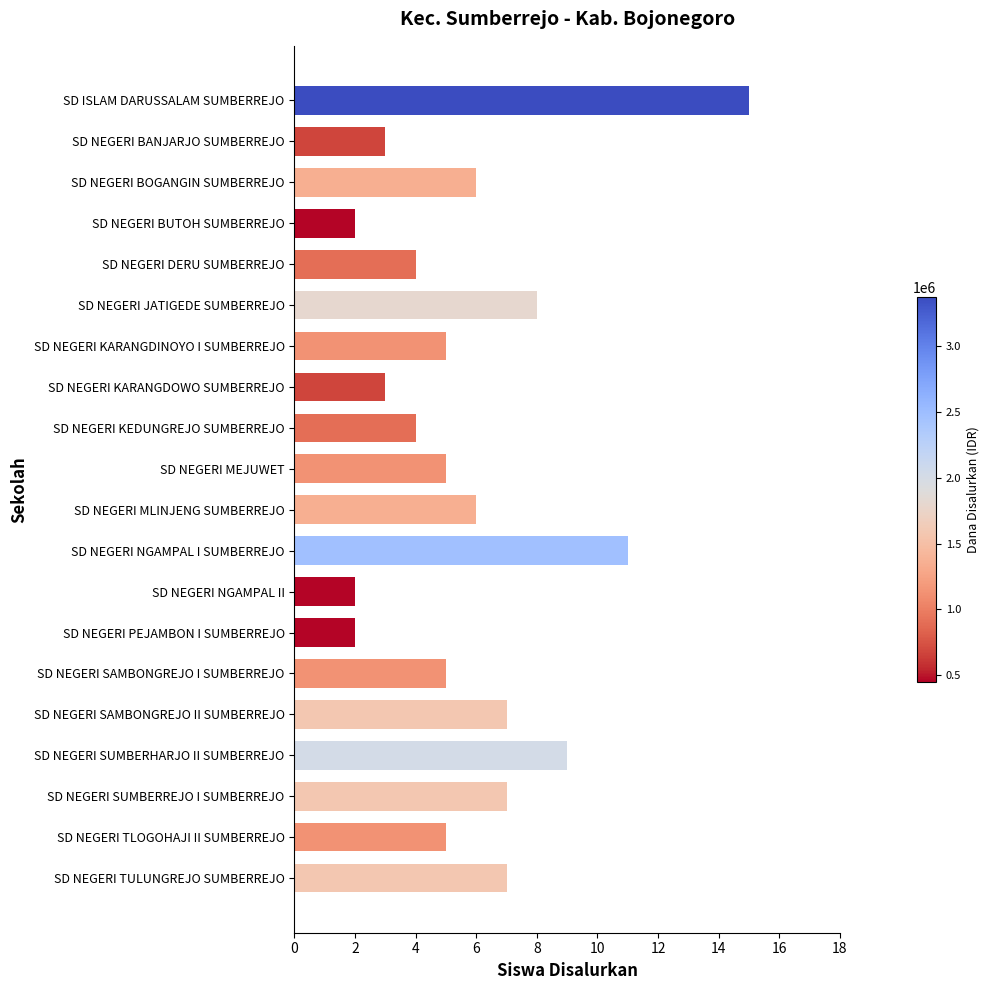

Are the bars grouped side by side (vs. stacked)?

No